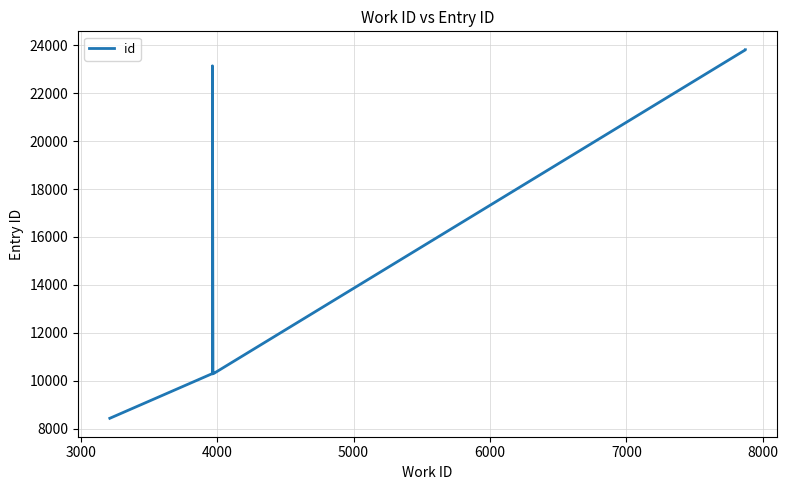

Does the chart have visible grid lines?

Yes